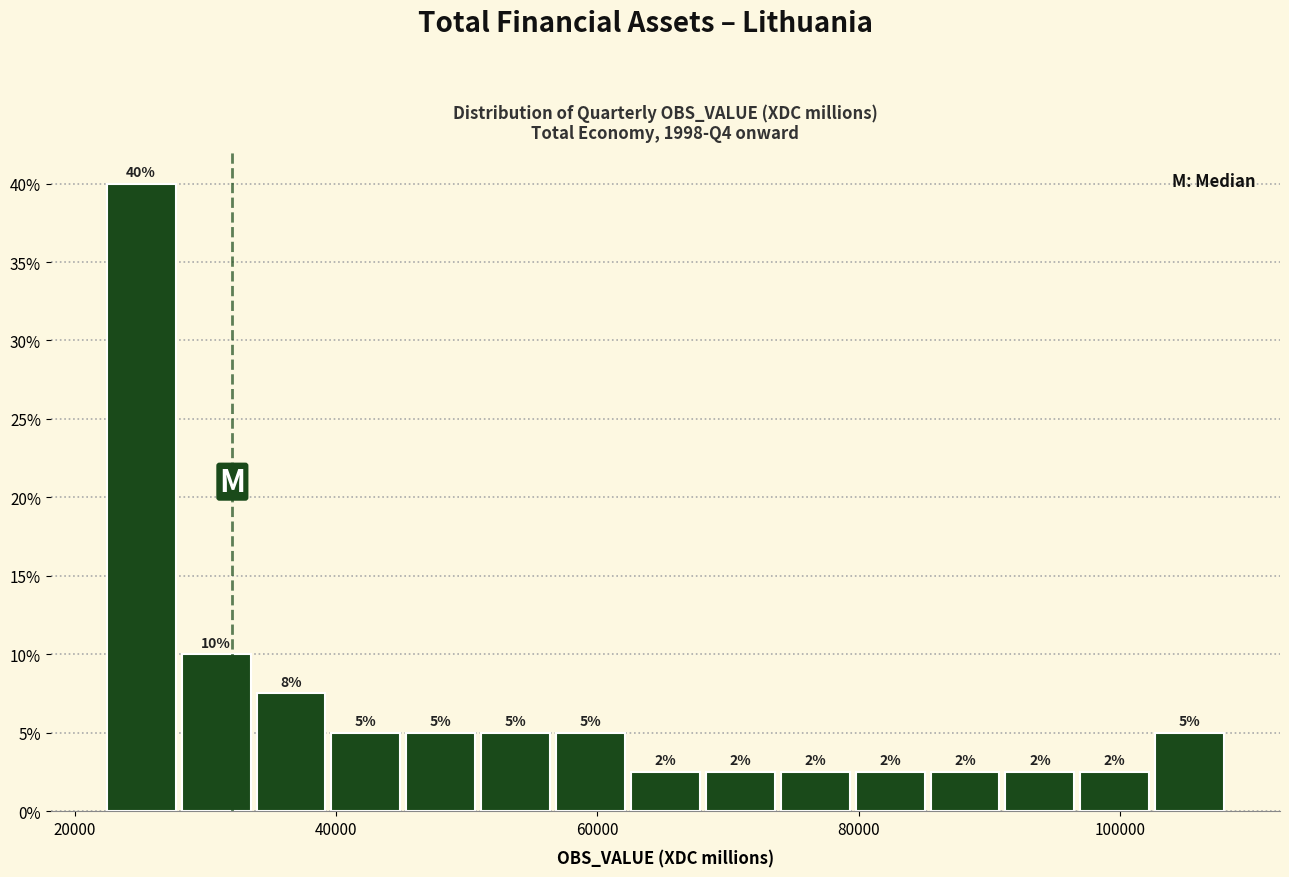

Around what value on the x-axis is the tallest bar? Give the approximate position of its centre, as read against the axis.

26000